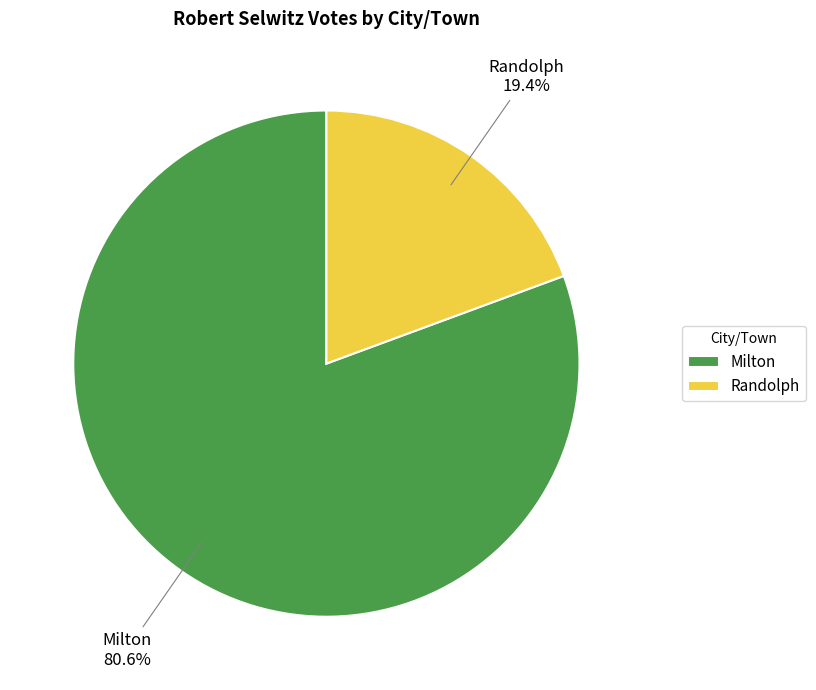

Is there any slice that represents more than half of the pie?

Yes